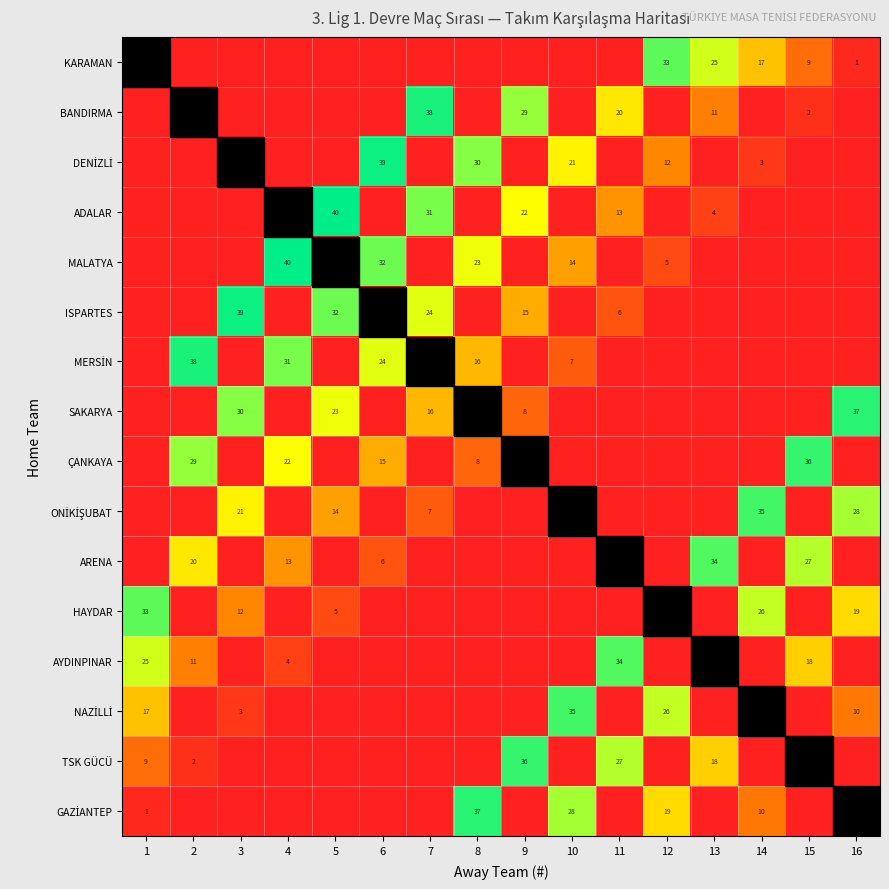

The ÇANKAYA series shows 7 at 2. True or false?

False